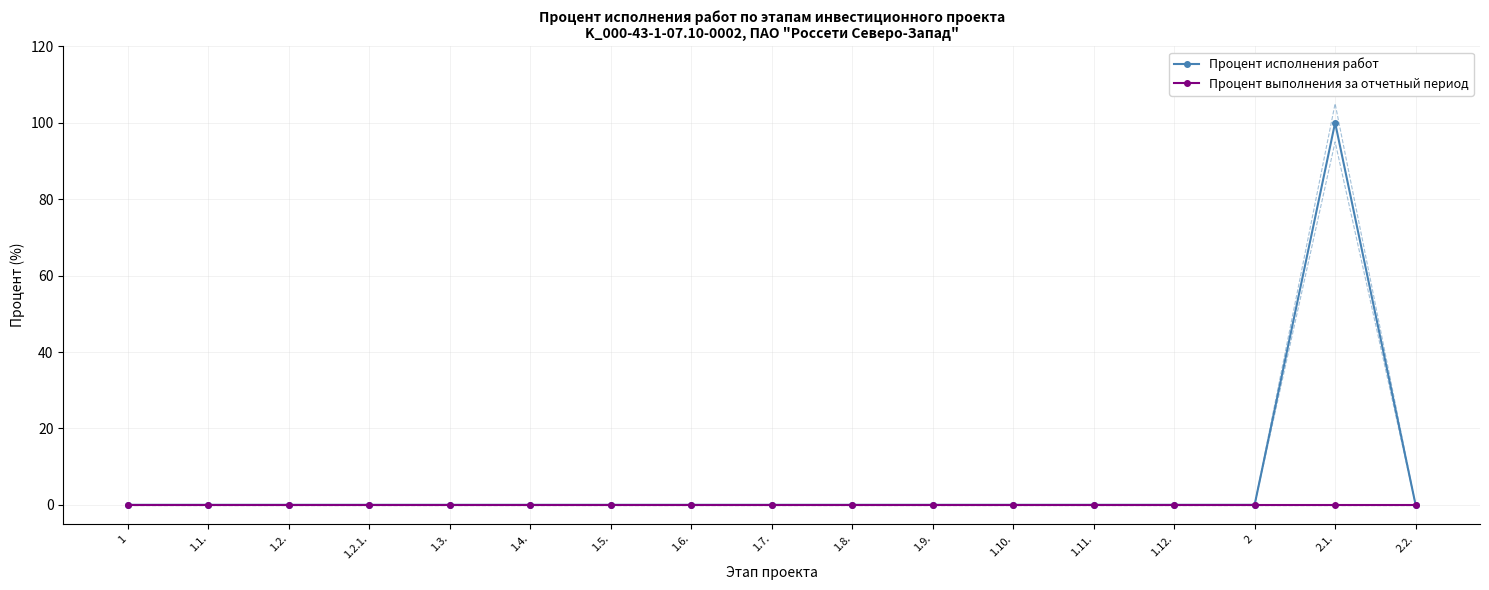

How many lines are shown in the chart?

2